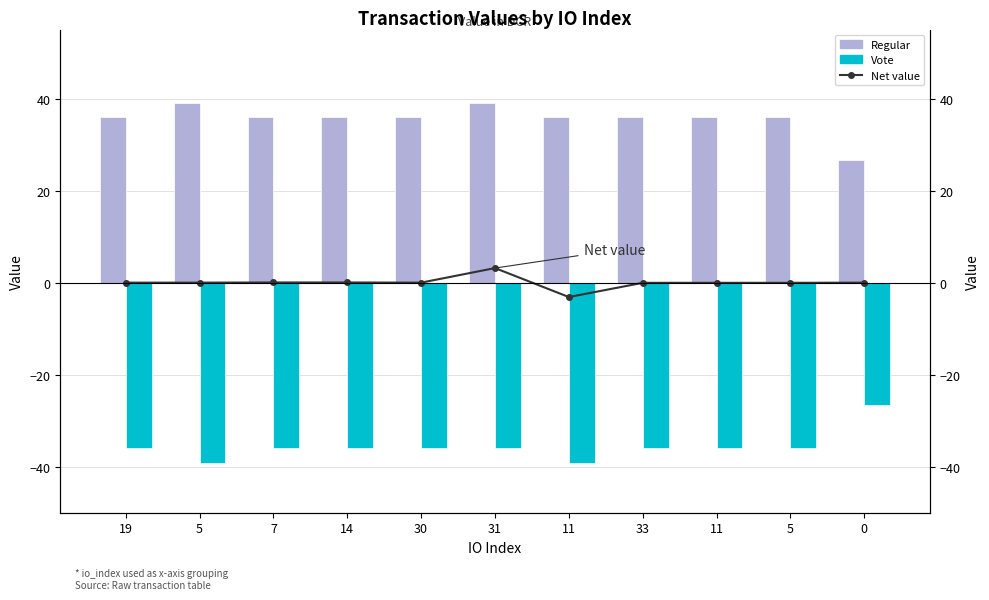

What are all the series names shown in the legend?

Net value, Regular, Vote